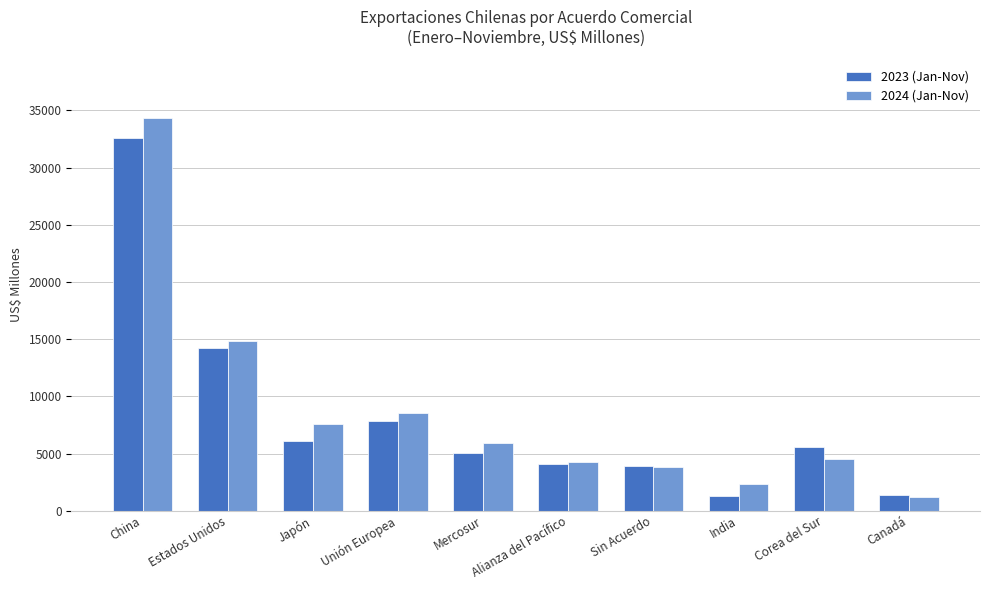

What position from the left is India?

8